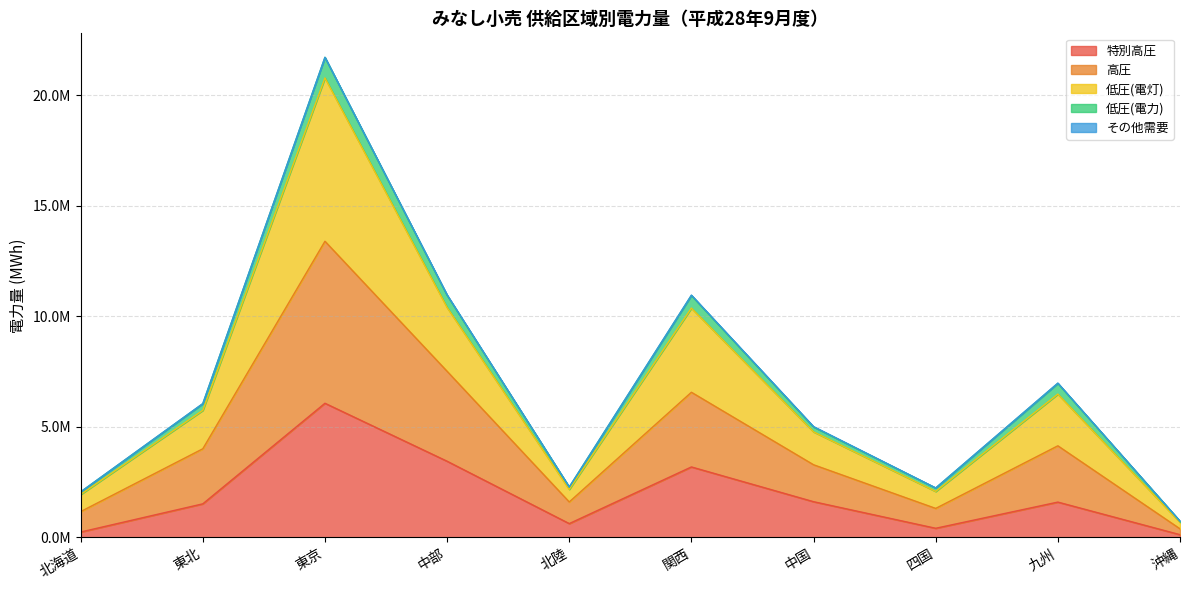

Does the chart have visible grid lines?

Yes